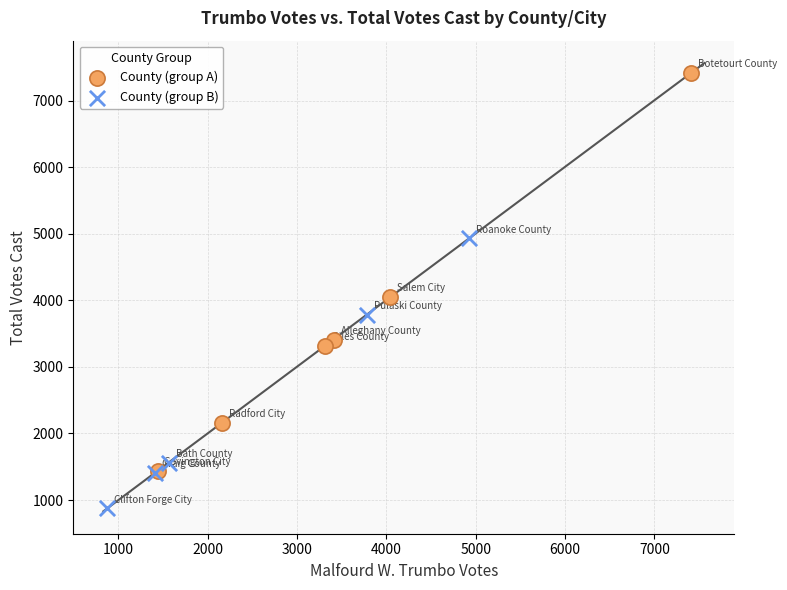

Which series has the widest spread of Y values?

County (group A)